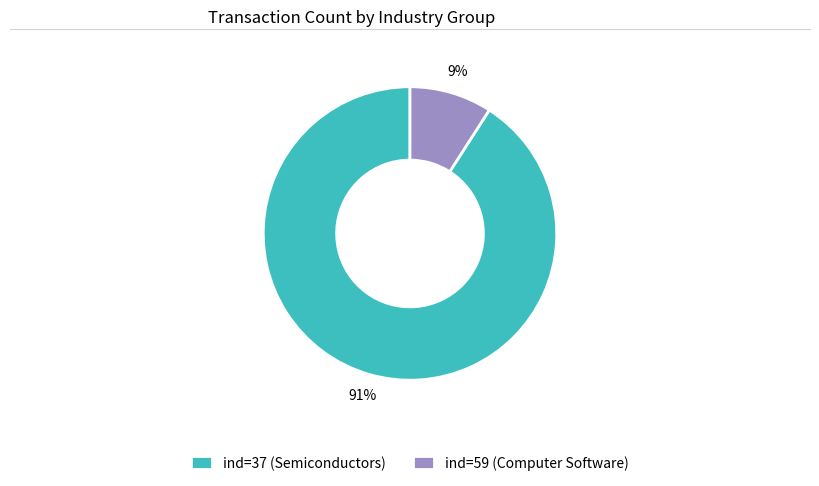

Is it true that ind=59 (Computer Software) is 9% of the pie?

True